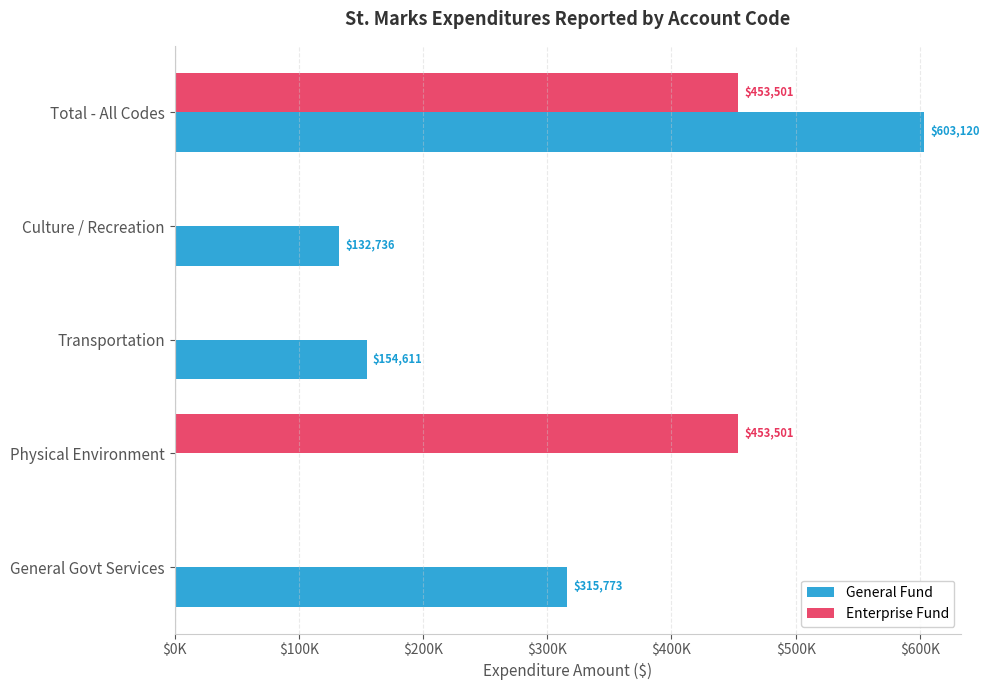

Which series has the largest range (max minus min)?

General Fund